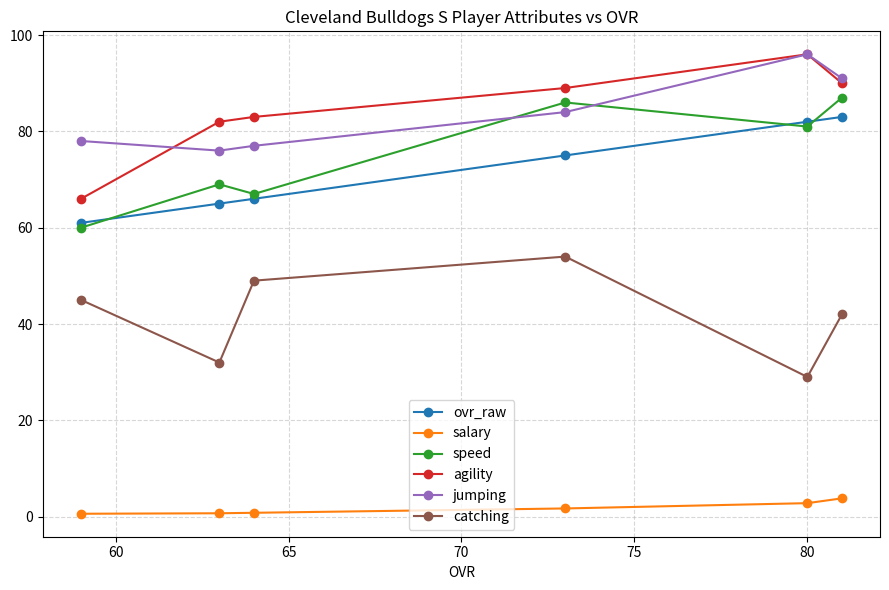

What is the average value of the jumping series?

83.7